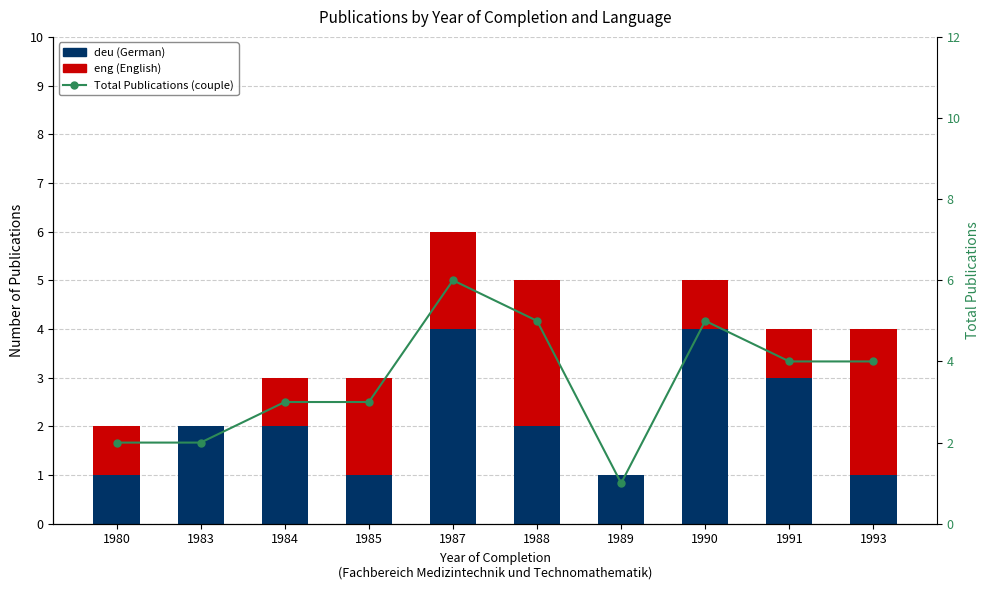

Reading right to left, what are all the values shown in this chart?

deu (German): 1	3	4	1	2	4	1	2	2	1
eng (English): 3	1	1	0	3	2	2	1	0	1
Total Publications (couple): 4	4	5	1	5	6	3	3	2	2